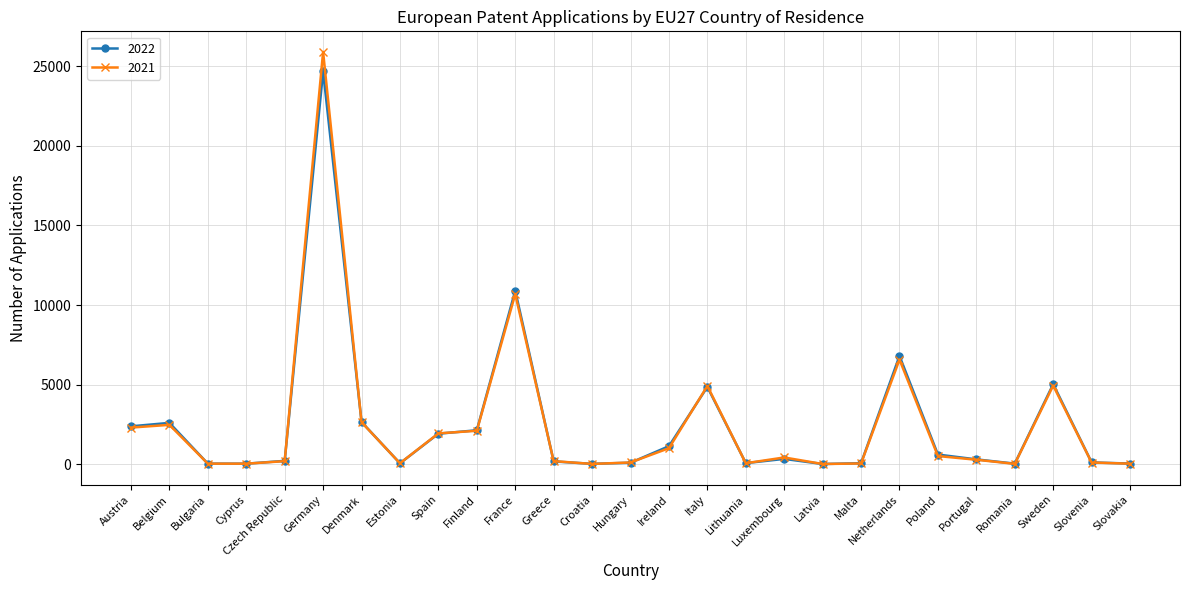

At which category is the sum across all series the highest?

Germany